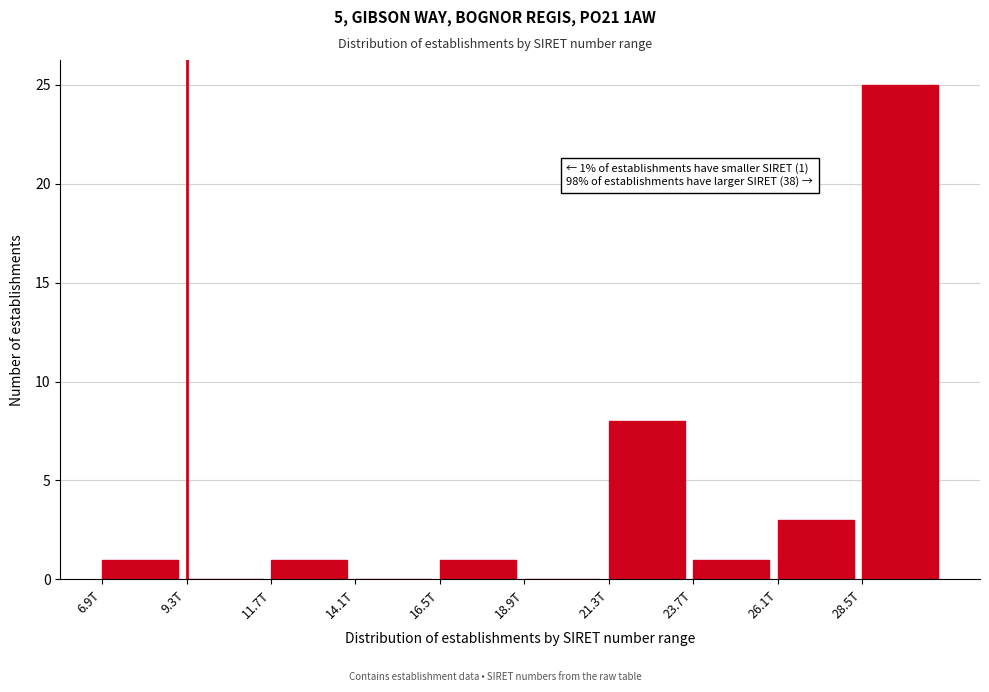

Reading left to right, extract all data points from this chart.

6.9T=1	9.3T=0	11.7T=1	14.1T=0	16.5T=1	18.9T=0	21.3T=8	23.7T=1	26.1T=3	28.5T=25